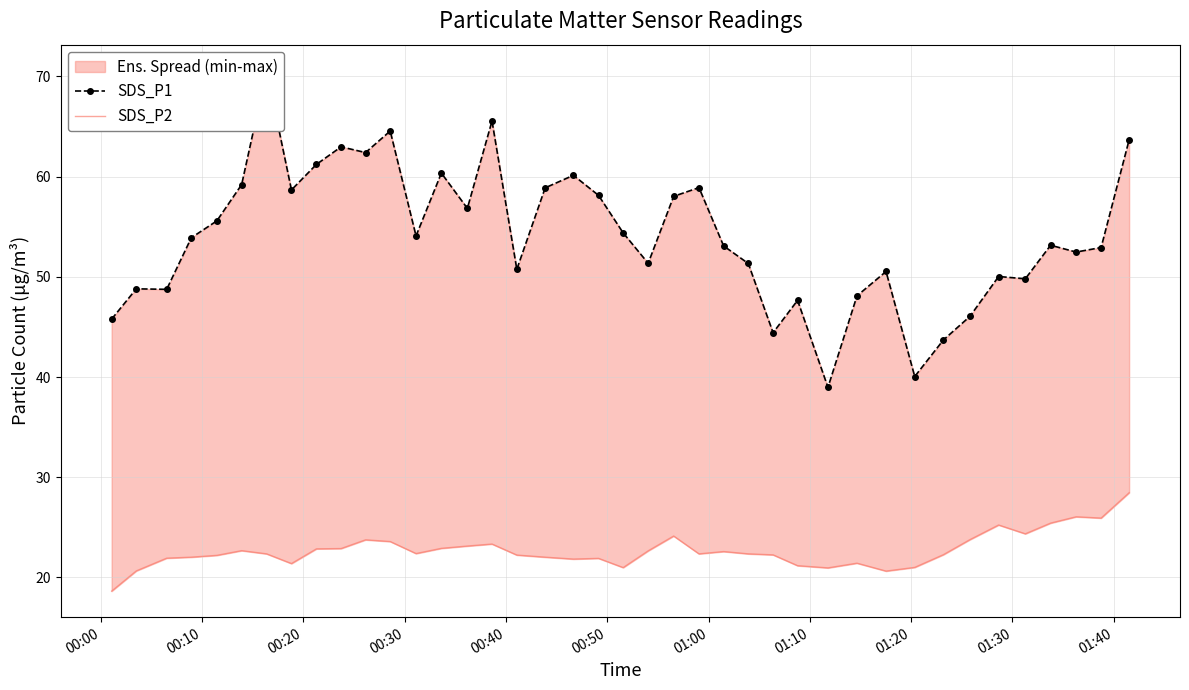

Which series has the widest spread of values?

SDS_P1